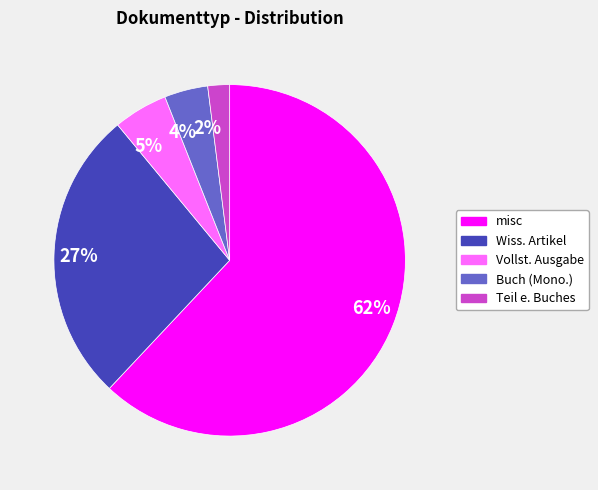

Do 5% and 62% together represent more than half of the pie?

Yes